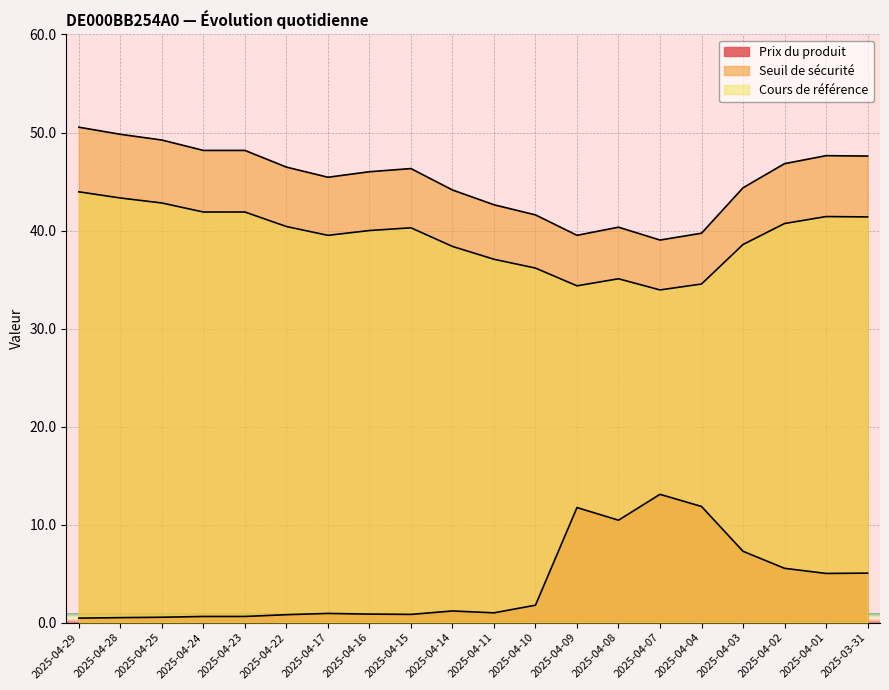

At how many categories does at least one series exceed 26?

20